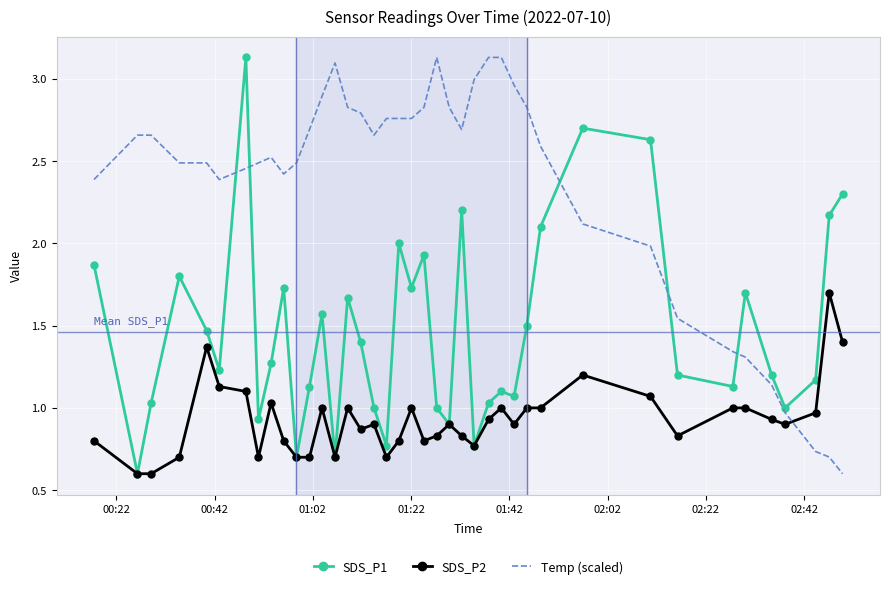

Rank the series by their average value, from lowest to highest.

SDS_P2, SDS_P1, Temp (scaled)